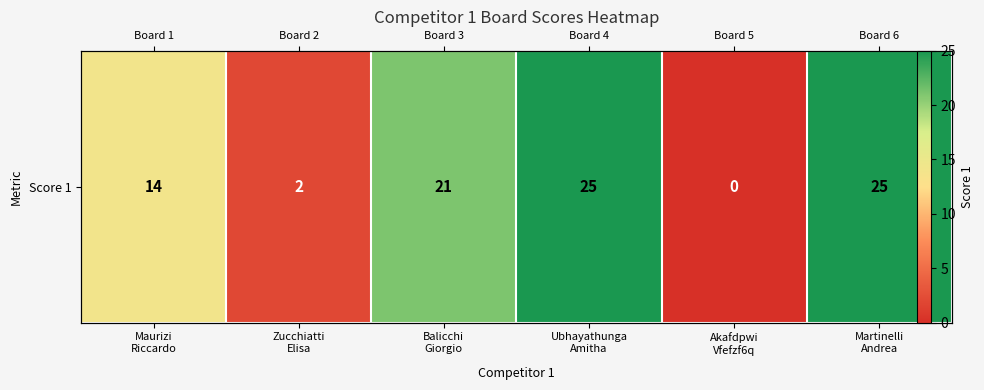

Reading left to right, extract all data points from this chart.

14	2	21	25	0	25